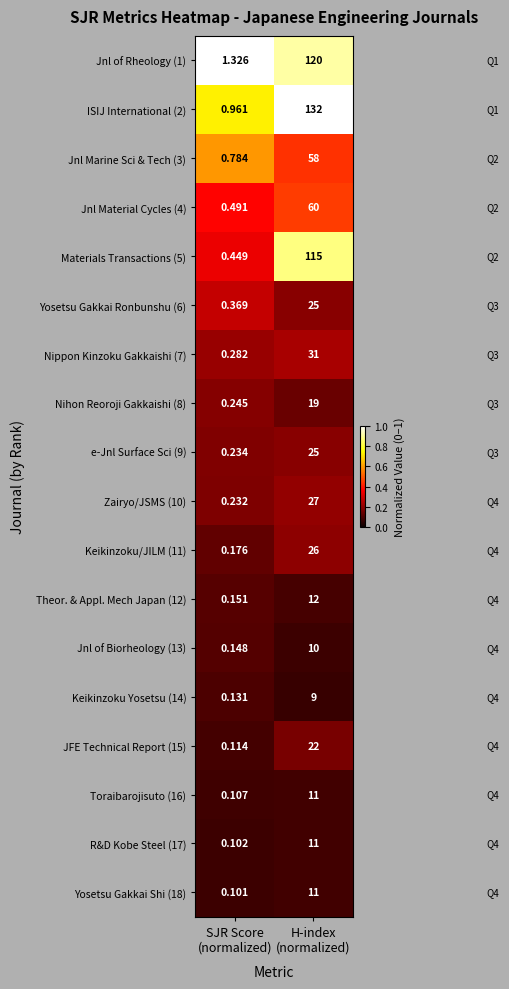

How many data points does each series have?

2